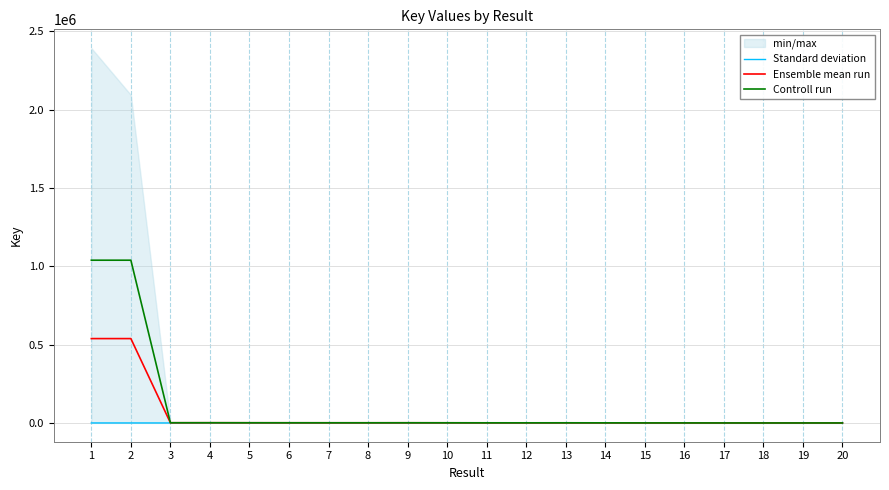

Rank the categories by Standard deviation value from lowest to highest.

18, 19, 1, 2, 3, 15, 16, 17, 20, 4, 5, 6, 7, 8, 9, 10, 11, 12, 13, 14